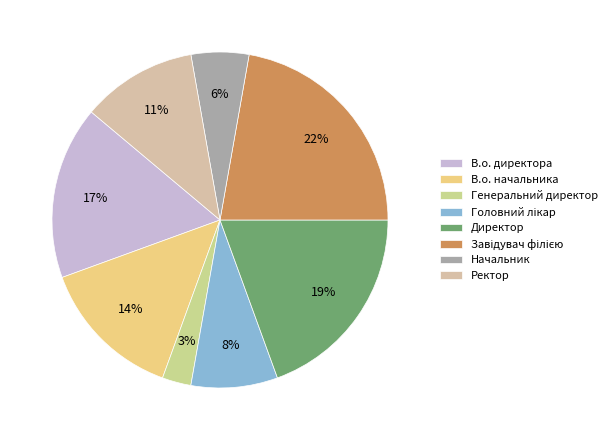

To the nearest percent, what percentage of the pie is Директор?

19%